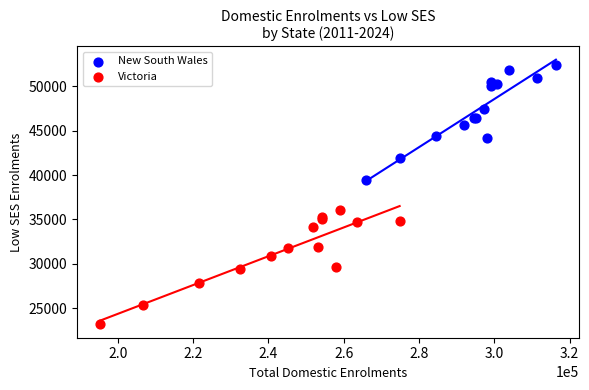

Which series contains the highest Y value?

New South Wales